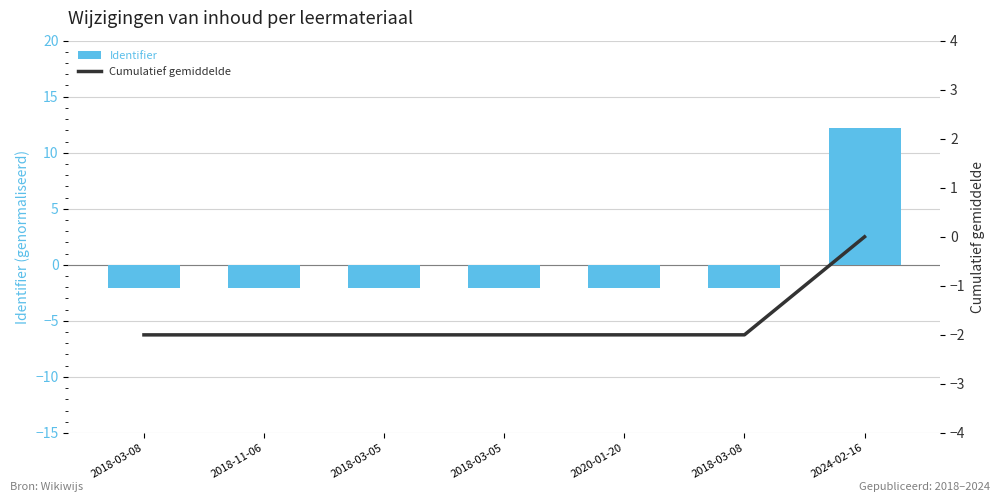

What are all the series names shown in the legend?

Identifier, Cumulatief gemiddelde